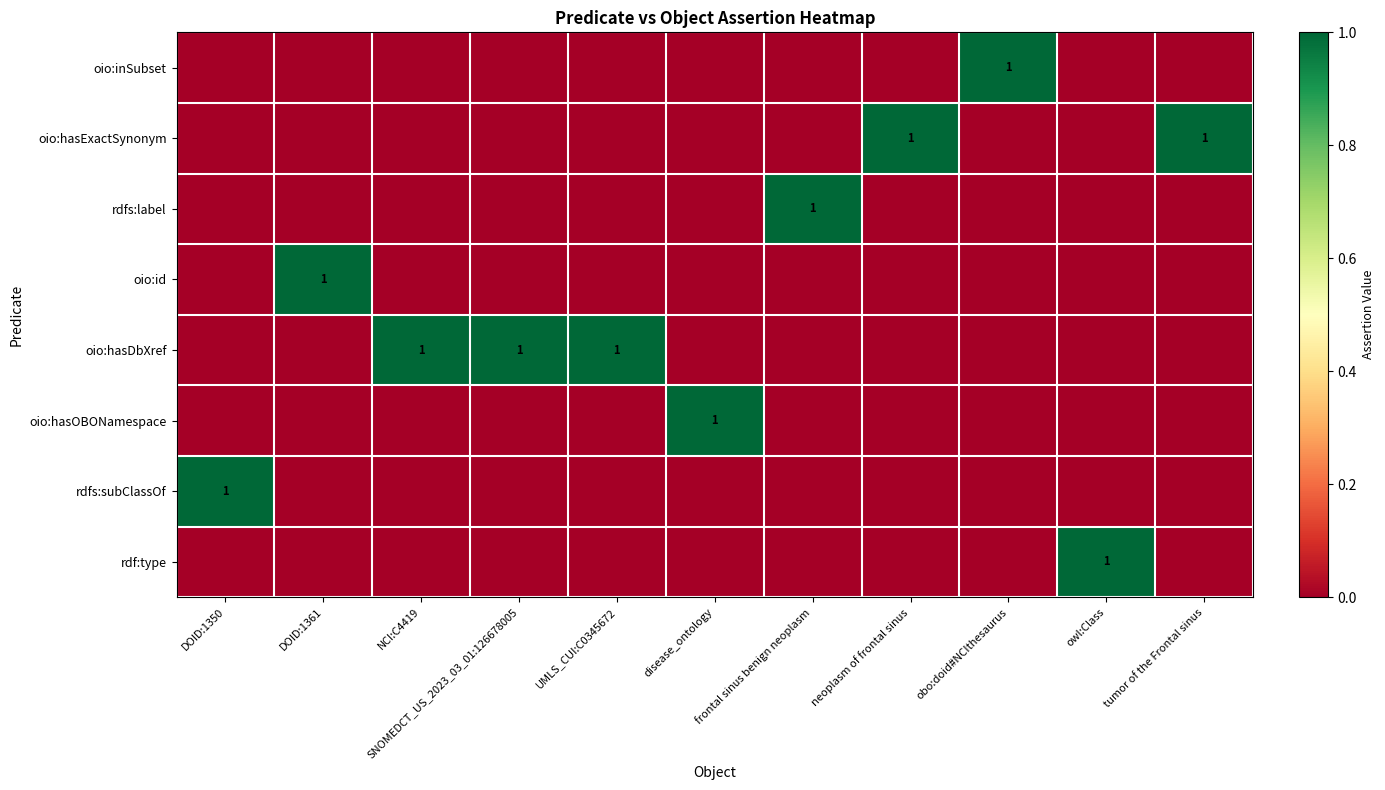

How many categories are shown in the chart?

11